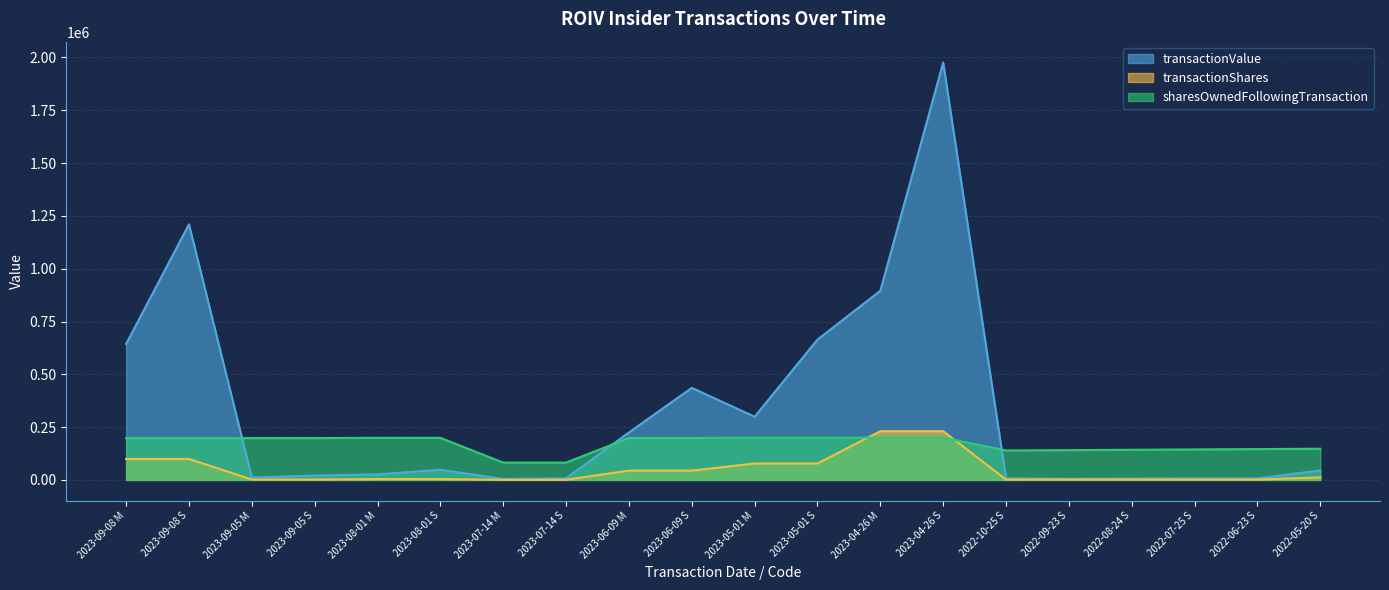

Reading left to right, list all the values displayed in this chart.

transactionValue: 2023-09-08 M=643788	2023-09-08 S=1210083	2023-09-05 M=11172	2023-09-05 S=20688	2023-08-01 M=26030	2023-08-01 S=48204	2023-07-14 M=4115	2023-07-14 S=7620	2023-06-09 M=224732	2023-06-09 S=435857	2023-05-01 M=299284	2023-05-01 S=664492	2023-04-26 M=895557	2023-04-26 S=1976057	2022-10-25 S=6987	2022-09-23 S=5345	2022-08-24 S=6129	2022-07-25 S=7300	2022-06-23 S=7096	2022-05-20 S=44870
transactionShares: 2023-09-08 M=99350	2023-09-08 S=99350	2023-09-05 M=1724	2023-09-05 S=1724	2023-08-01 M=4017	2023-08-01 S=4017	2023-07-14 M=635	2023-07-14 S=635	2023-06-09 M=43893	2023-06-09 S=43893	2023-05-01 M=77736	2023-05-01 S=77736	2023-04-26 M=230788	2023-04-26 S=230788	2022-10-25 S=1588	2022-09-23 S=1741	2022-08-24 S=1652	2022-07-25 S=1686	2022-06-23 S=1635	2022-05-20 S=12127
sharesOwnedFollowingTransaction: 2023-09-08 M=197950	2023-09-08 S=197950	2023-09-05 M=197950	2023-09-05 S=197950	2023-08-01 M=199328	2023-08-01 S=199328	2023-07-14 M=82128	2023-07-14 S=82128	2023-06-09 M=198582	2023-06-09 S=198582	2023-05-01 M=200139	2023-05-01 S=200139	2023-04-26 M=200139	2023-04-26 S=200139	2022-10-25 S=139354	2022-09-23 S=140942	2022-08-24 S=142683	2022-07-25 S=144335	2022-06-23 S=146021	2022-05-20 S=147656